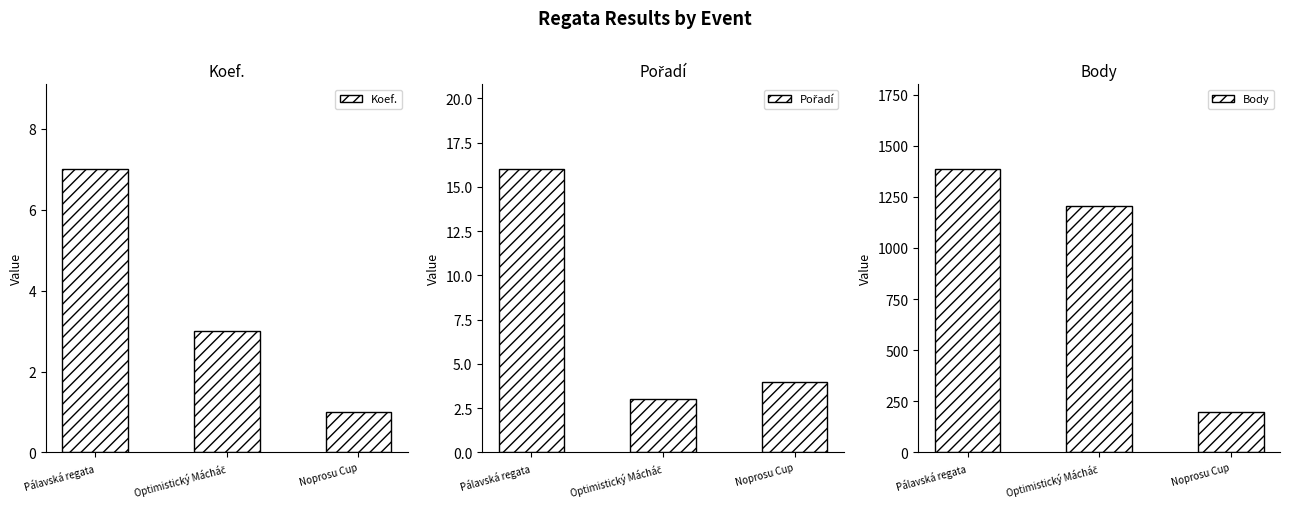

Reading right to left, what are all the values shown in this chart?

Koef.: 1	3	7
Pořadí: 4	3	16
Body: 198	1206	1385